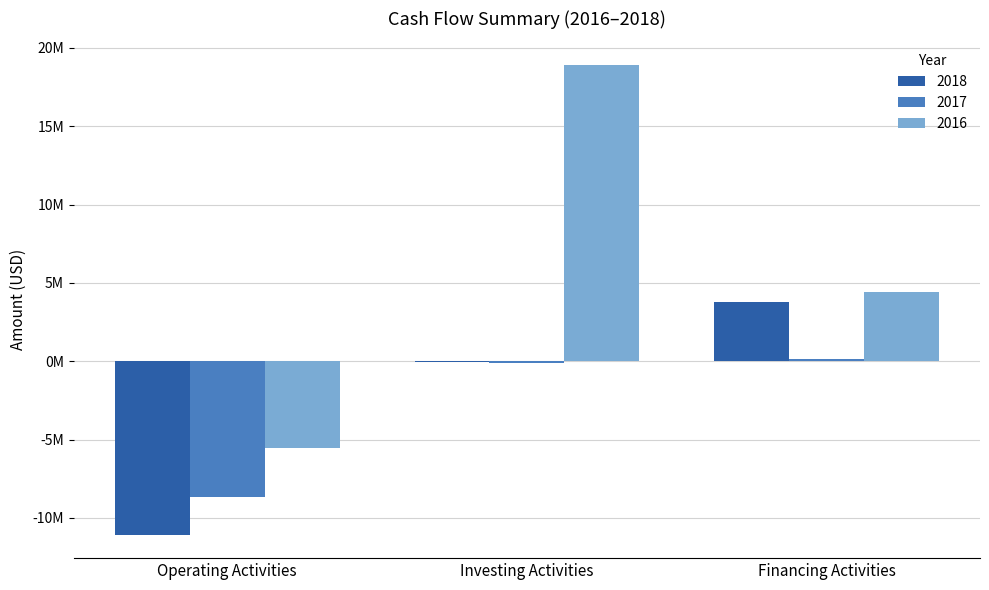

Where does the 2017 series first go above -136000?

Financing Activities